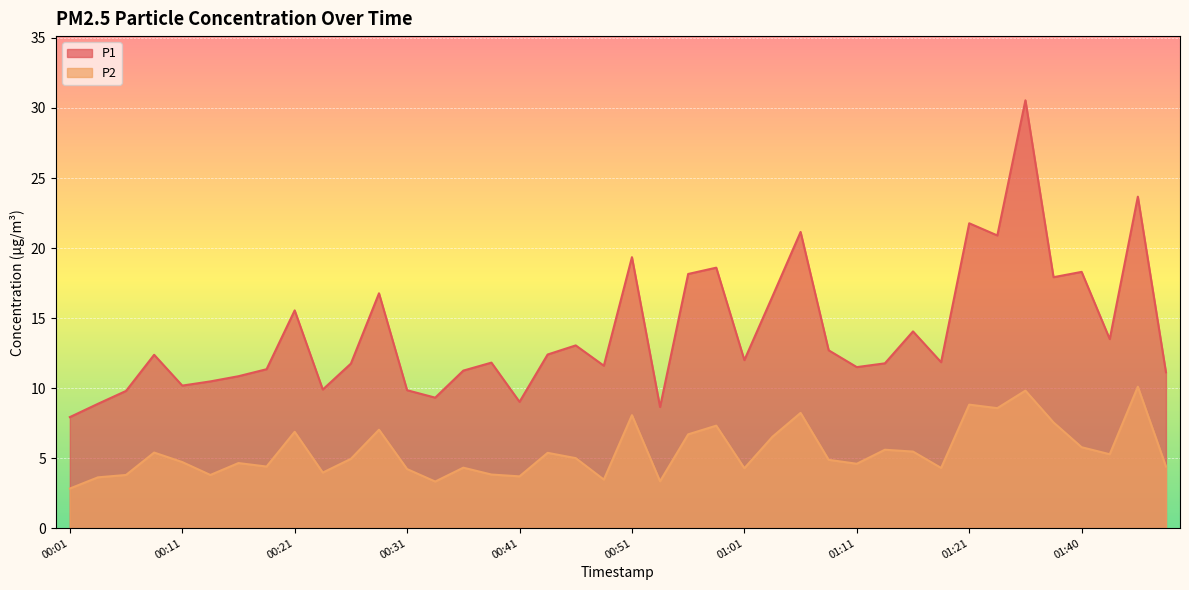

What is the spread (max minus min) of values at 01:08?

7.8